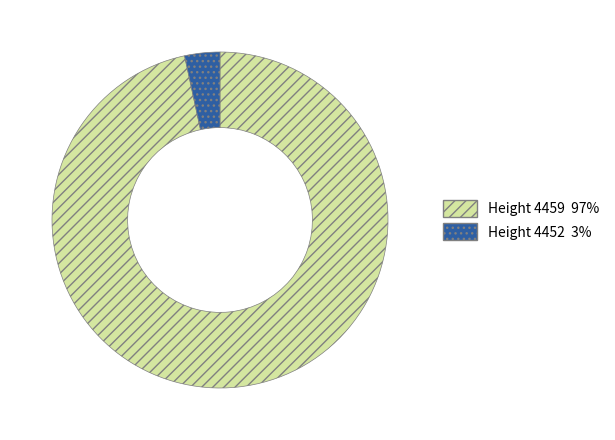

Is there a majority slice in this chart?

Yes